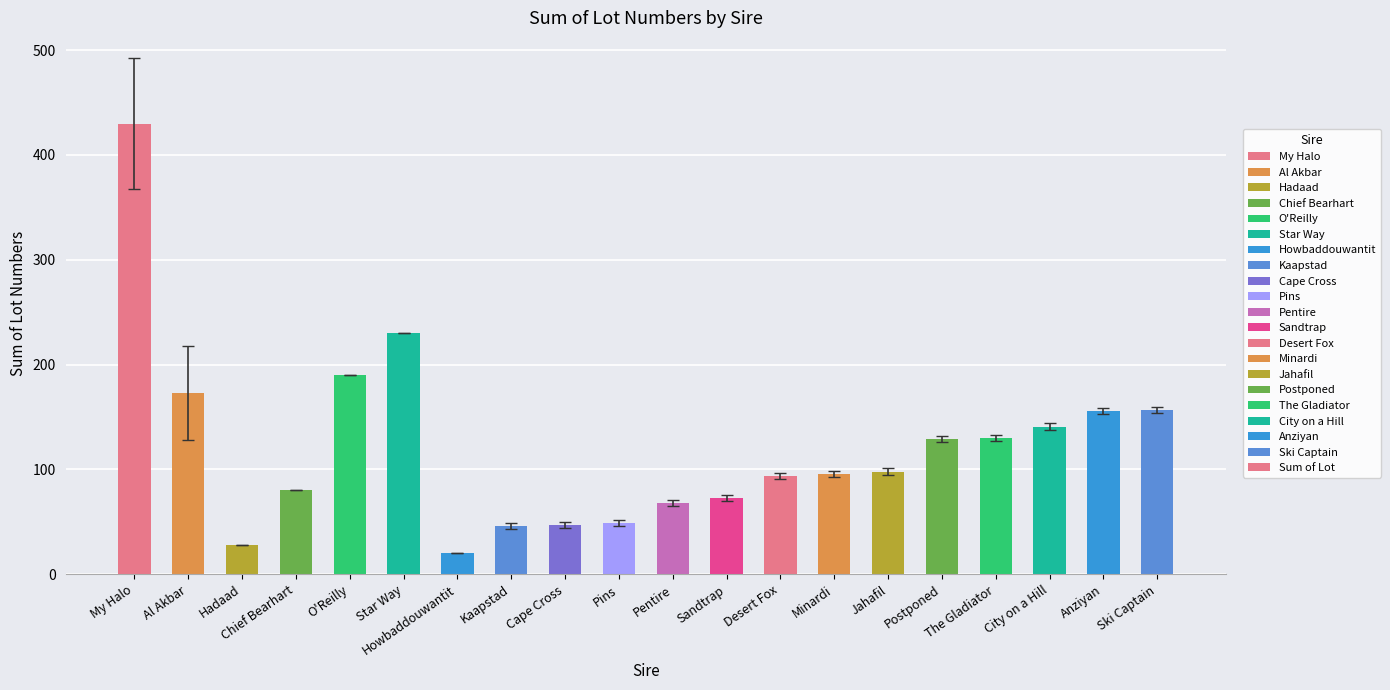

Is it true that the value at Cape Cross is 68?

False